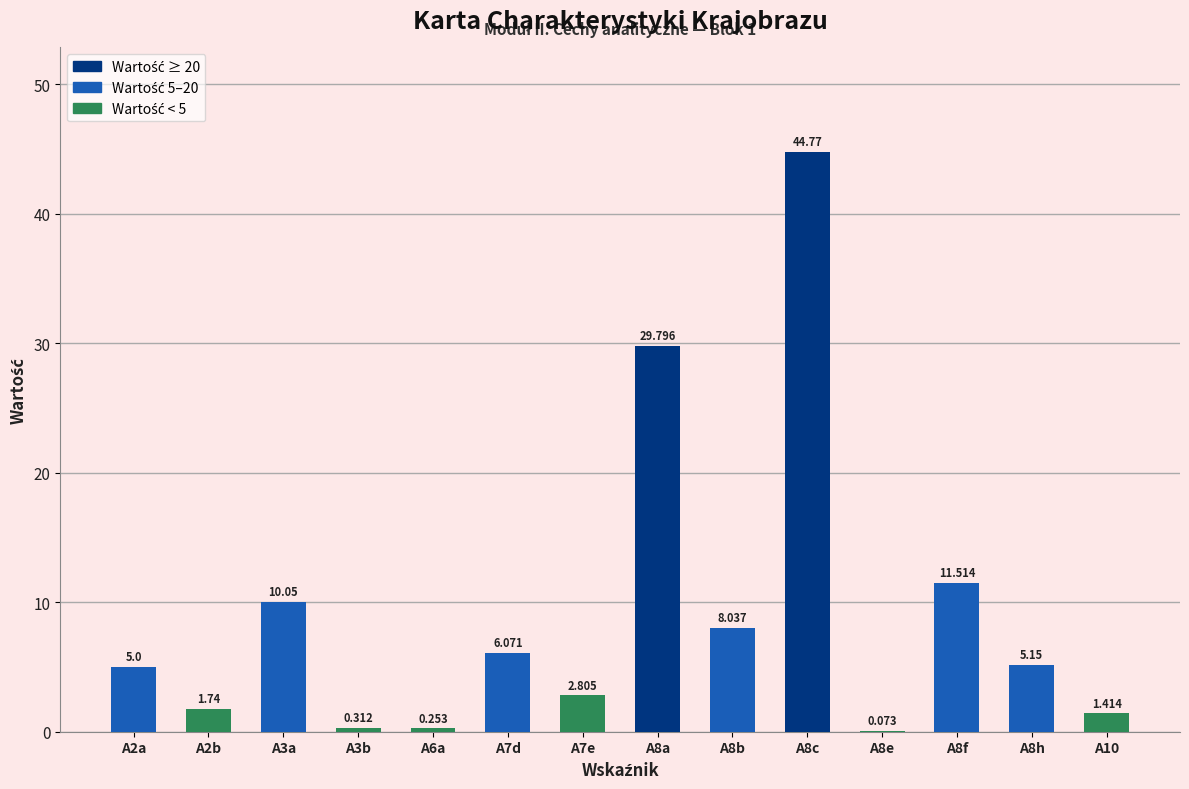

Are the bars grouped side by side (vs. stacked)?

No